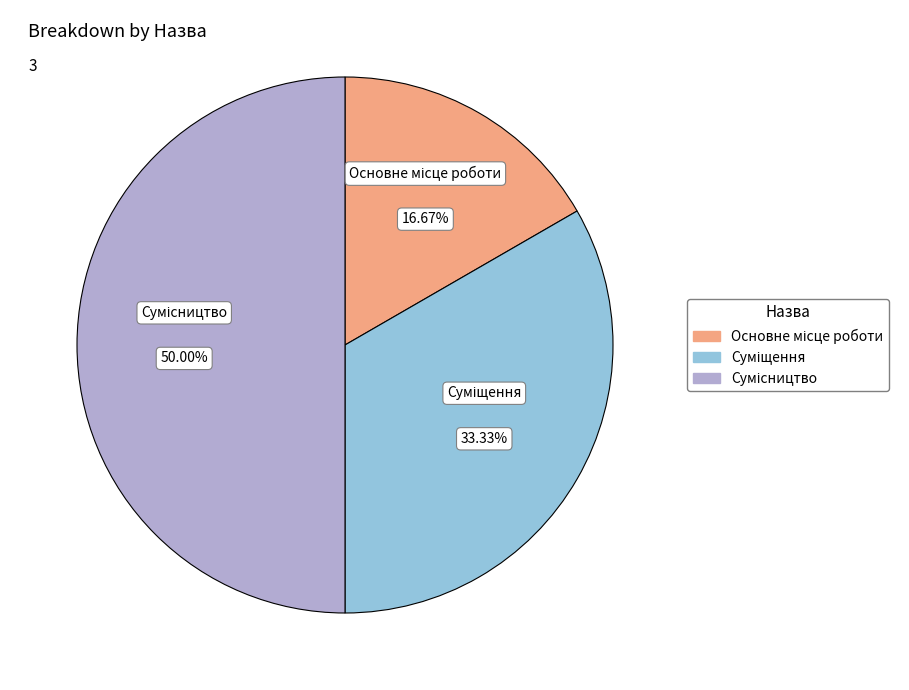

How many segments does this pie chart have?

3